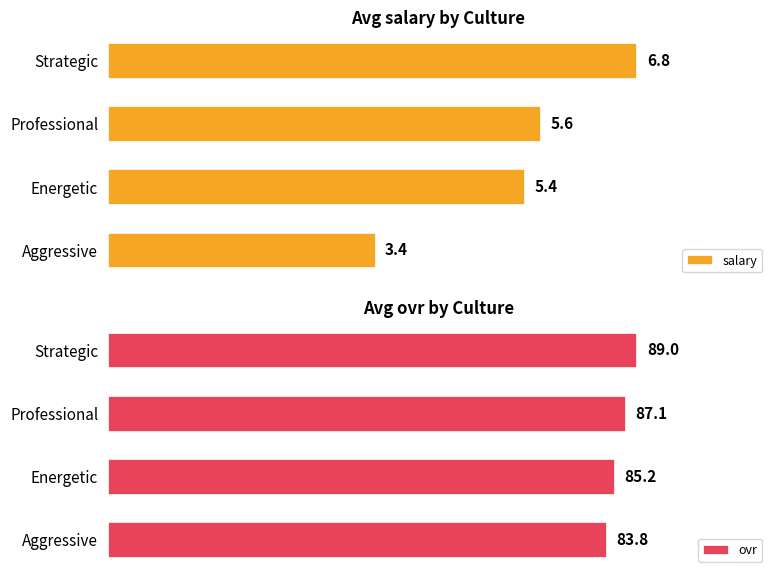

Which category has the highest value in the salary series?

Strategic